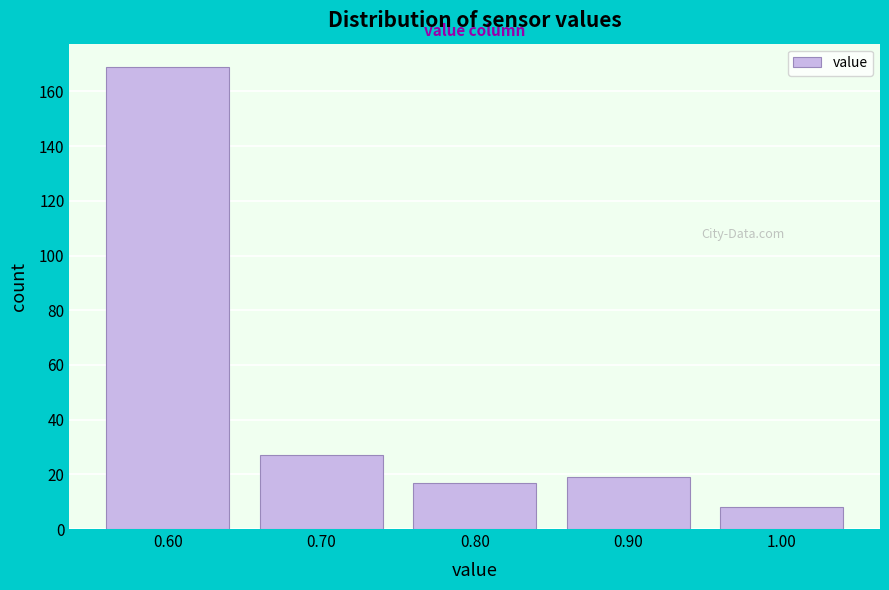

How tall is the bar that spans 0.85 to 0.95 on the x-axis? The values are not printed on the chart, so give them approximately, as read against the axis.

20